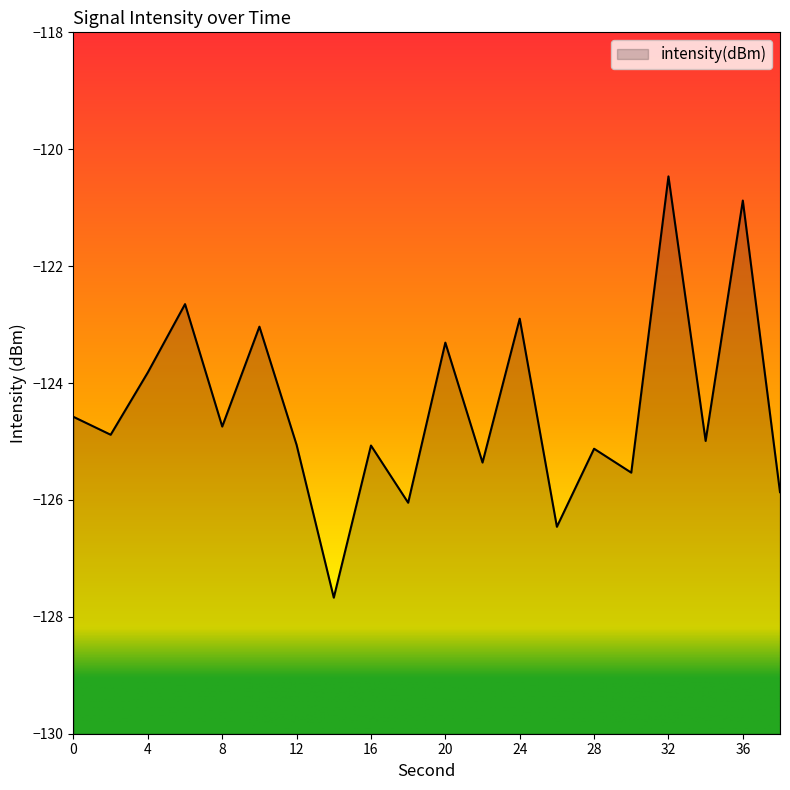

How many interior local valleys (lower than both neighbors) does the data have?

8